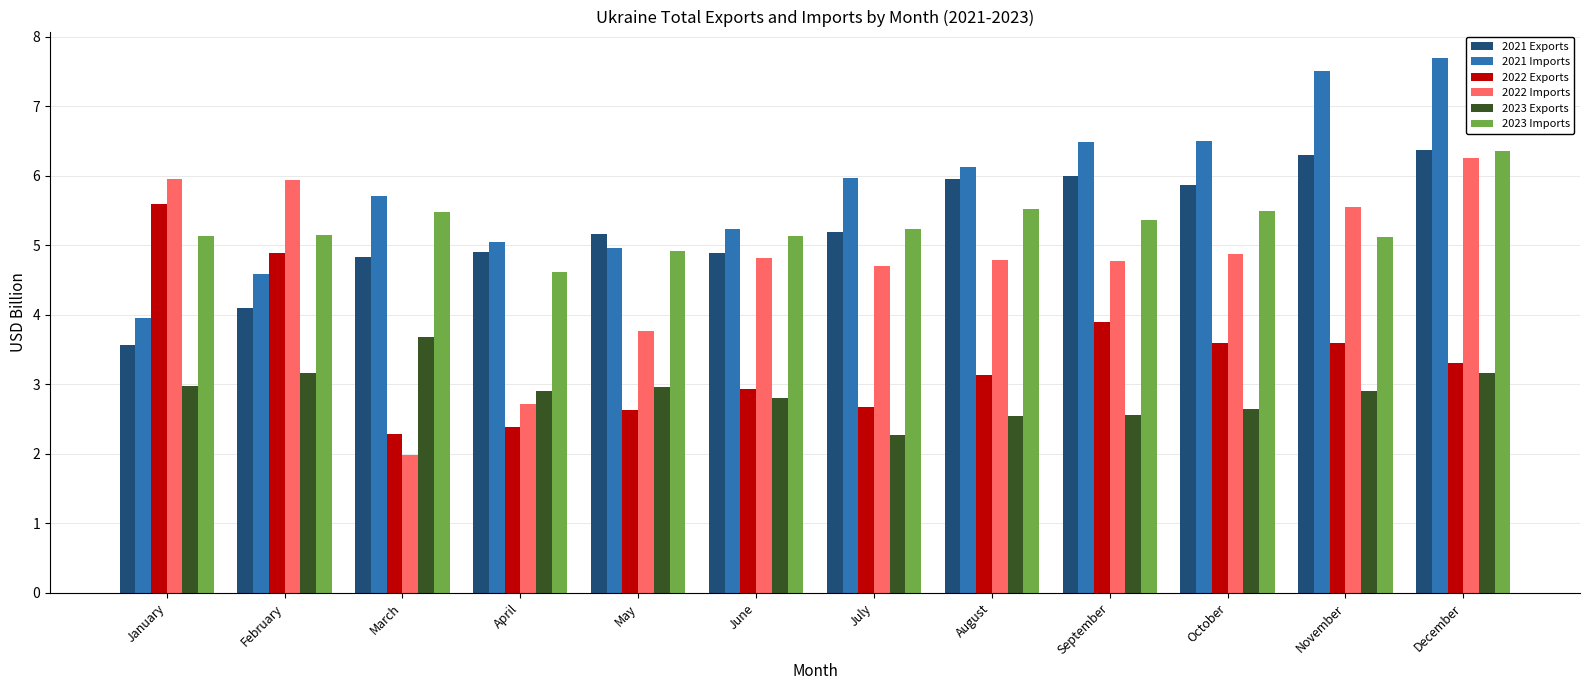

How many data points does each series have?

12